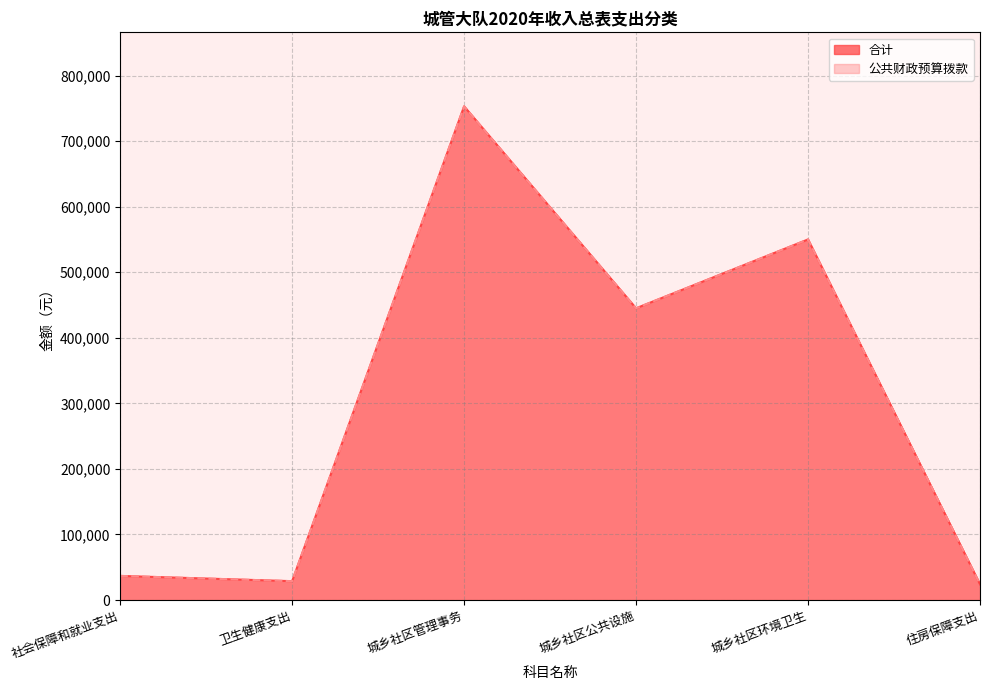

True or false: 合计 and 公共财政预算拨款 intersect in this chart.

False